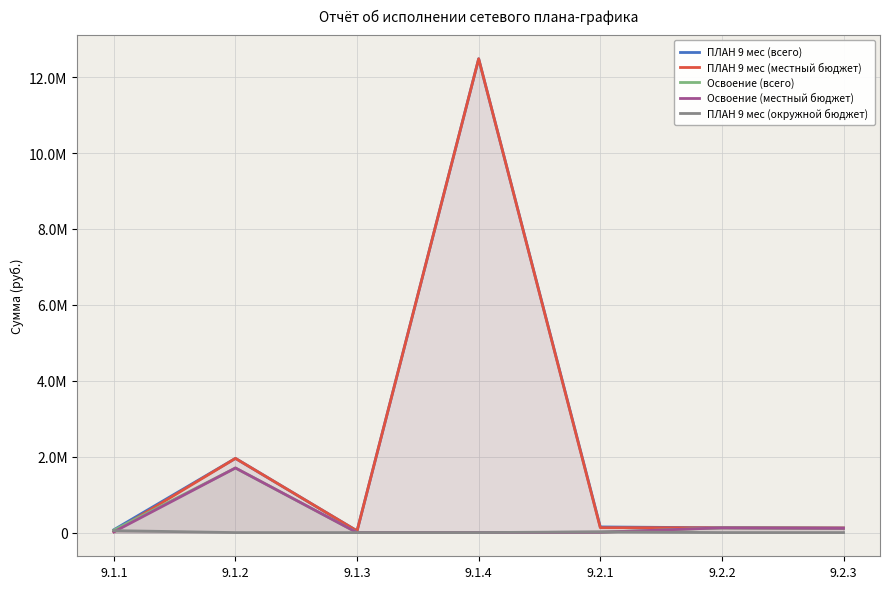

What is the difference between the highest and lowest values at 9.1.2?

1955154.0